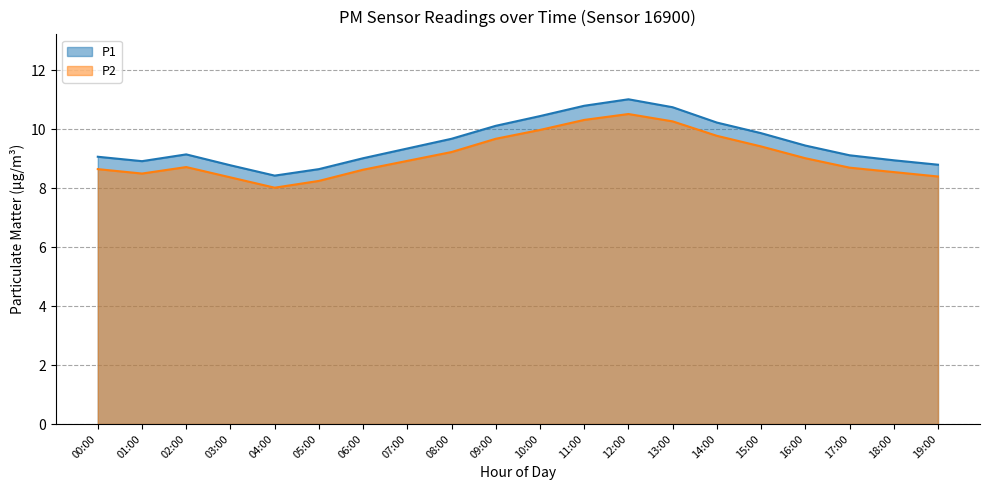

At which label is P2 closest to 9?

16:00